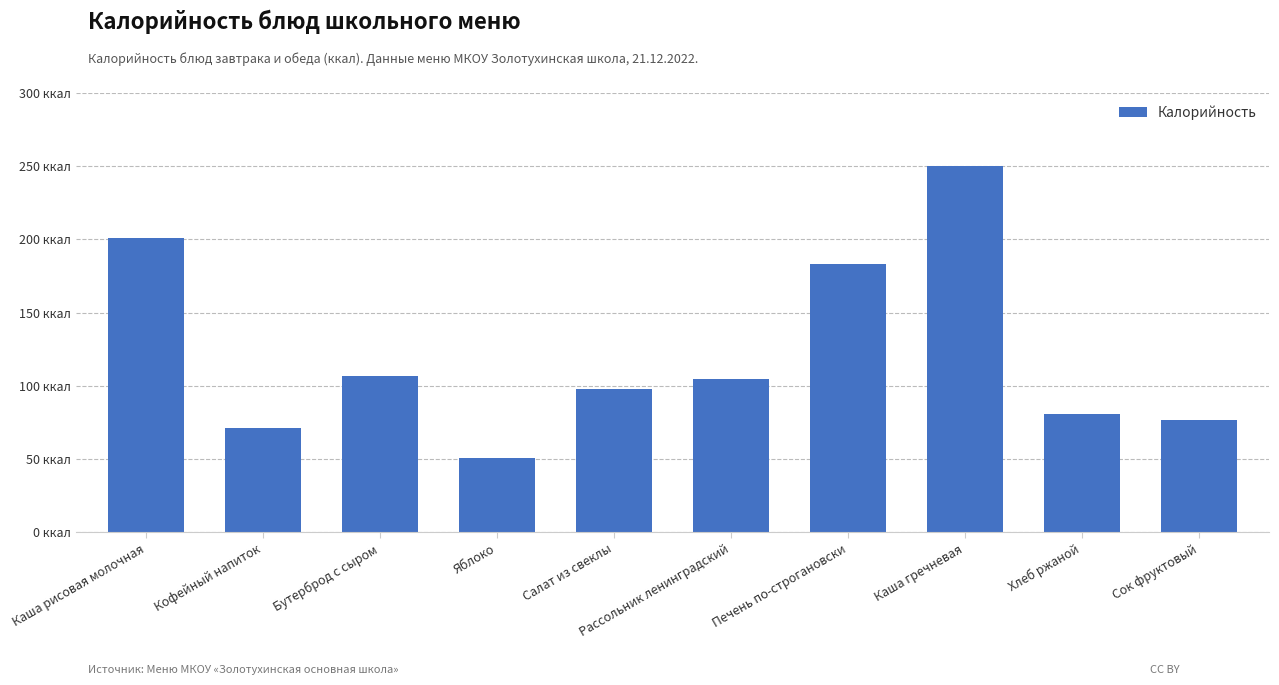

What position from the right is Бутерброд с сыром?

8